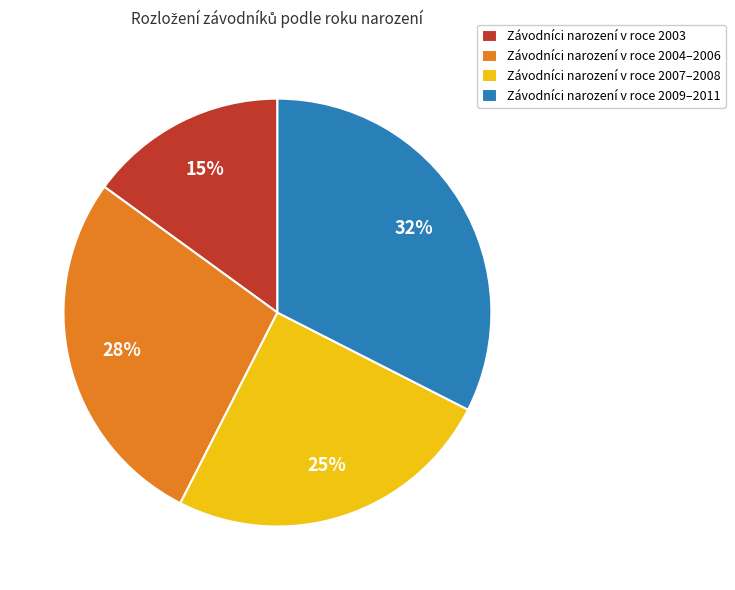

Count the number of slices in the pie.

4